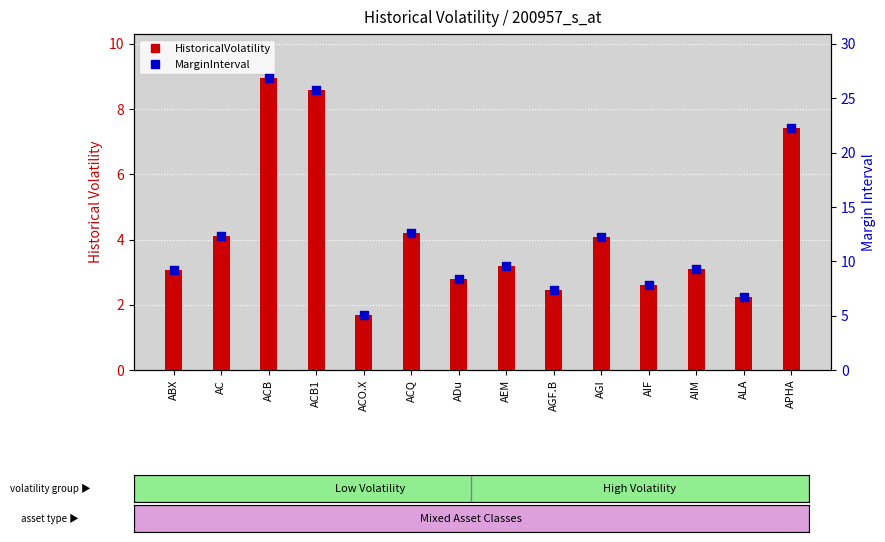

What is the total value across all series at AC?

16.4